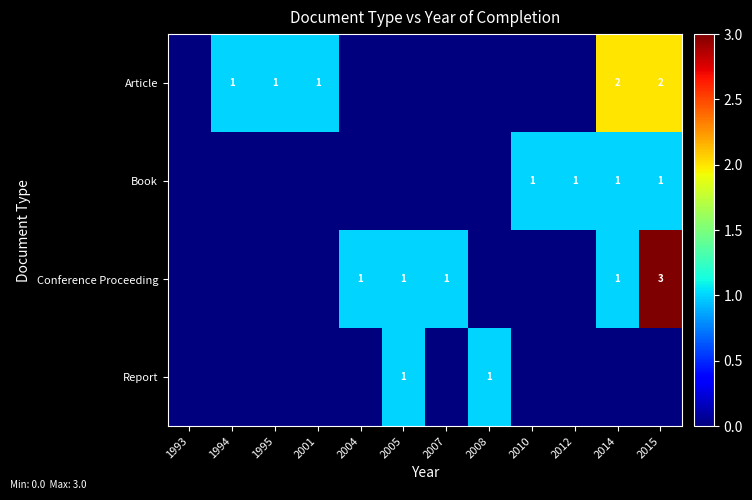

What is the maximum value shown in the chart?

3